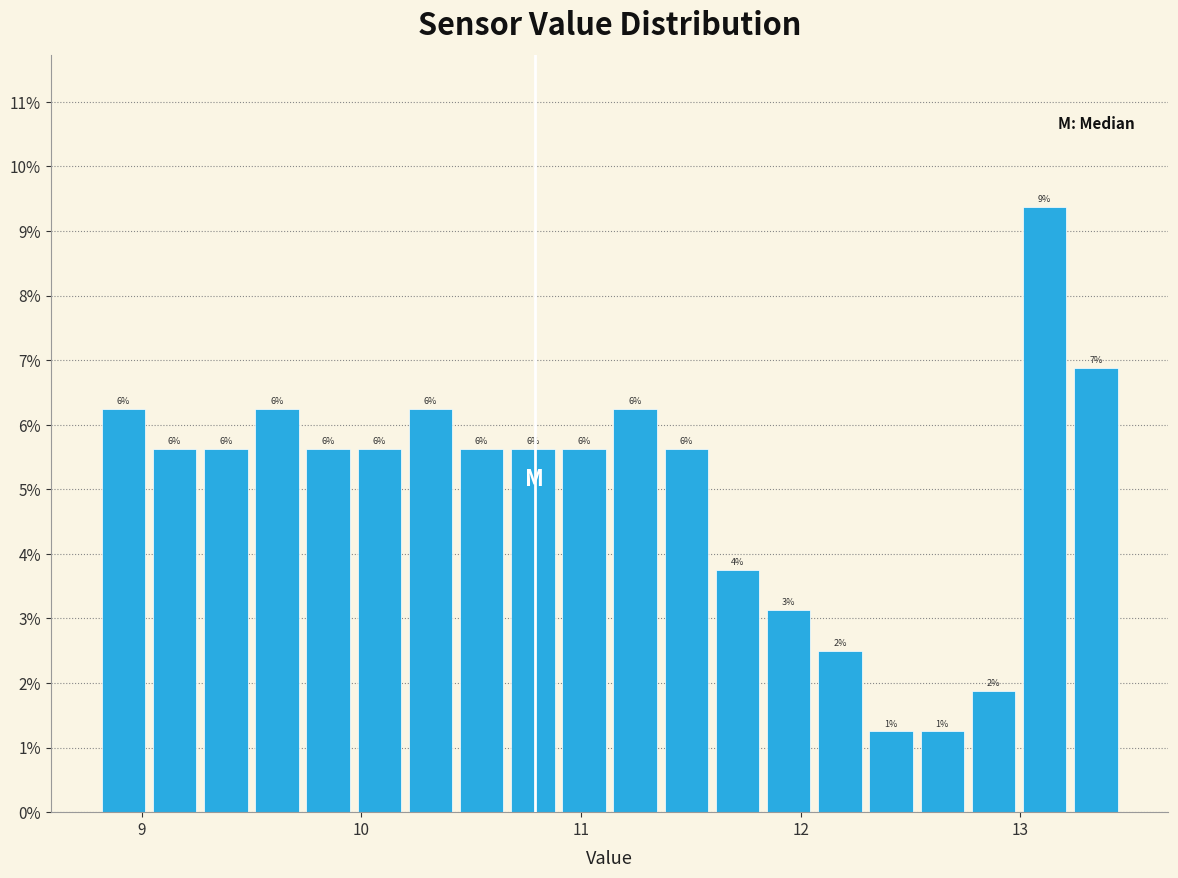

Around what value on the x-axis is the tallest bar? Give the approximate position of its centre, as read against the axis.

13.1